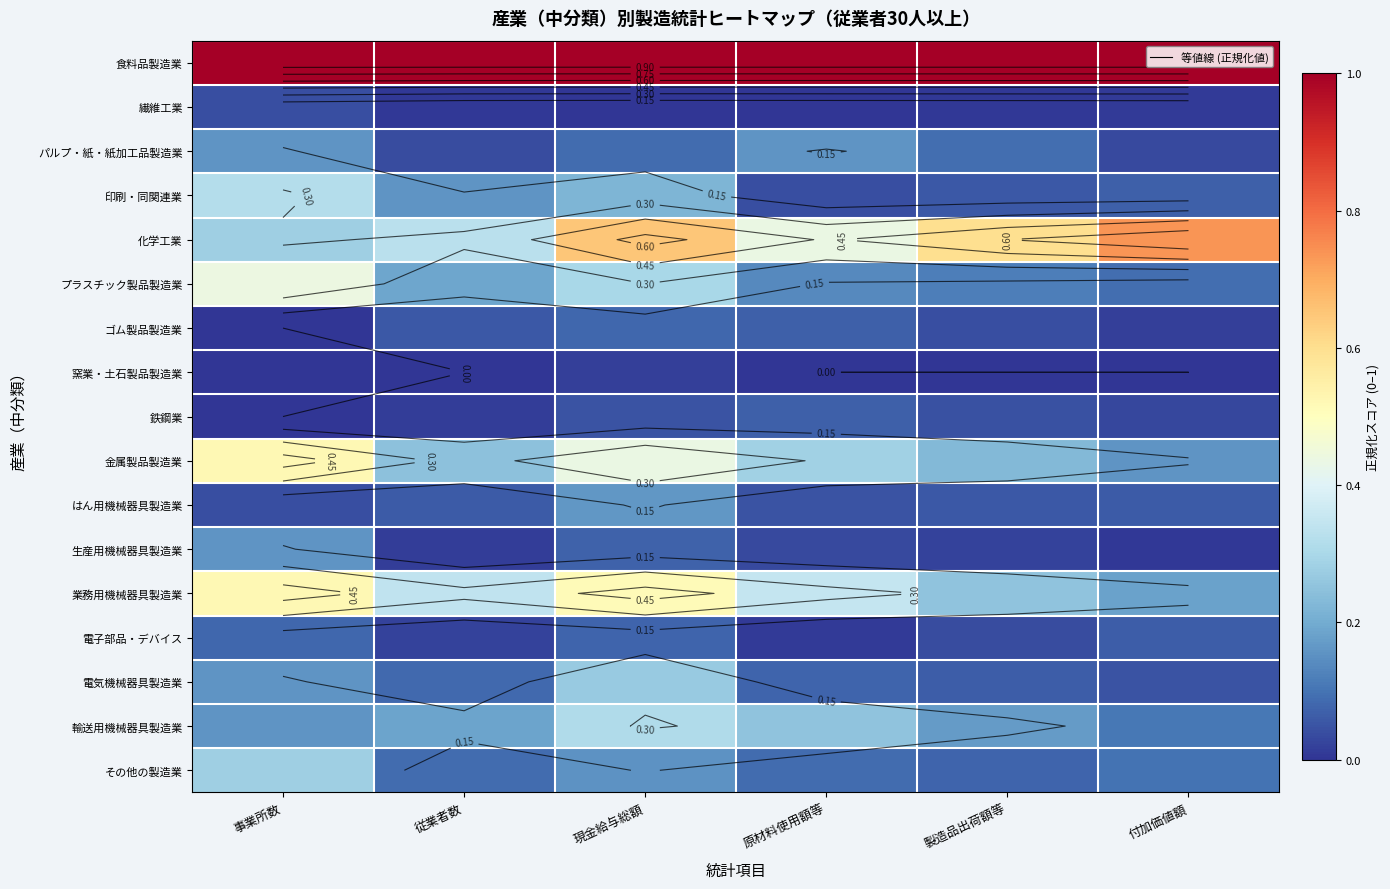

Count the number of data series in this chart.

17